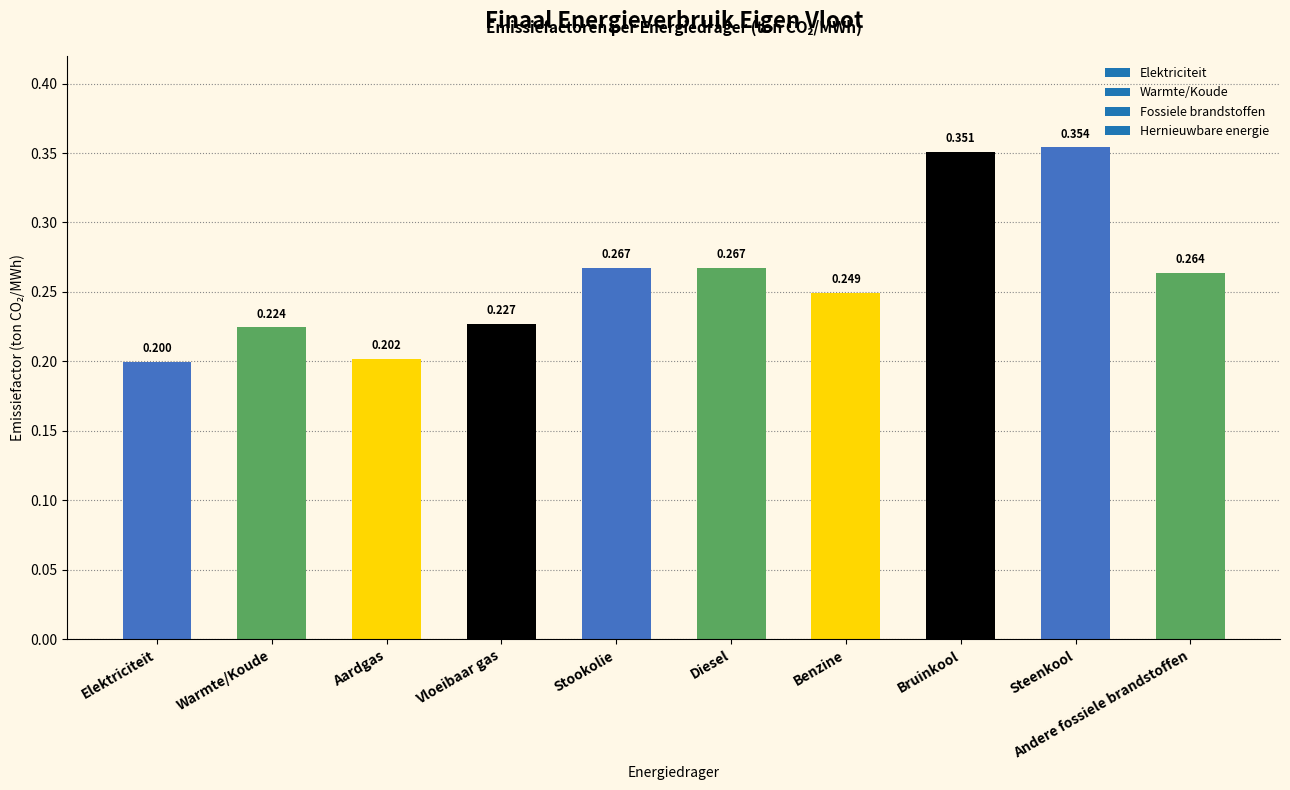

At which category does the chart reach its peak across all series?

Steenkool